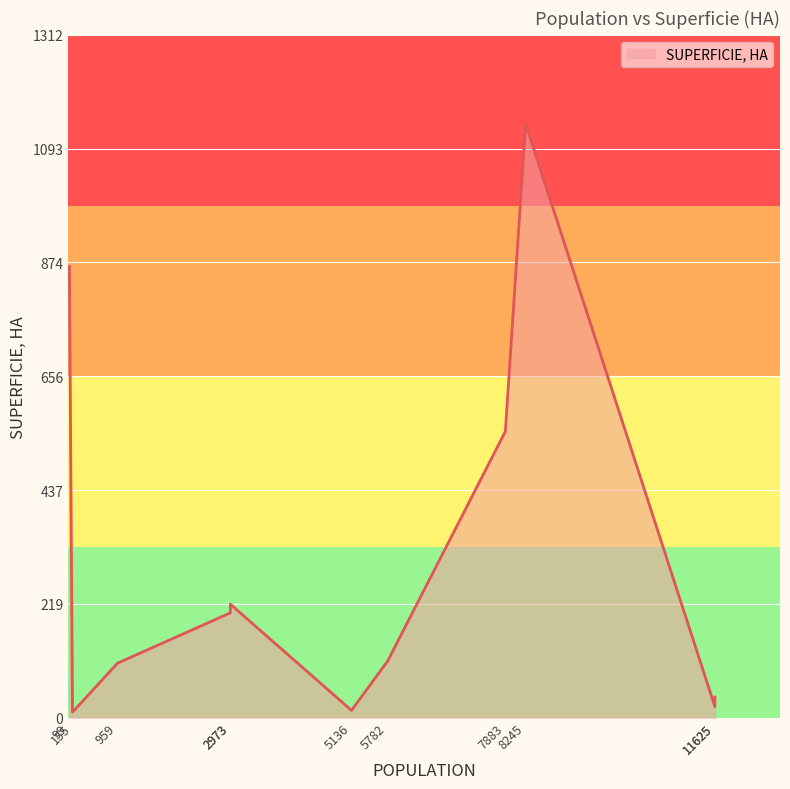

List the labels in order of value, largest first.

8245, 99, 7883, 2973, 2973, 5782, 959, 11625, 11625, 5136, 155